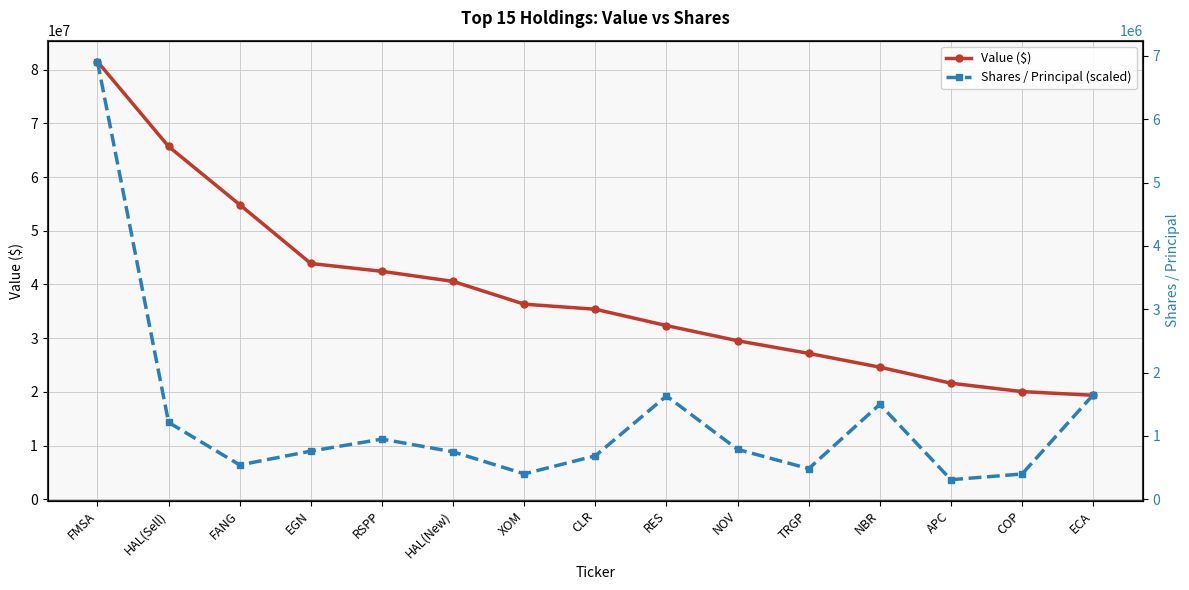

Reading left to right, list all the values displayed in this chart.

Value ($): FMSA=81491000.0	HAL(Sell)=65689000.0	FANG=54854000.0	EGN=43903000.0	RSPP=42444000.0	HAL(New)=40568000.0	XOM=36330000.0	CLR=35387000.0	RES=32344000.0	NOV=29525000.0	TRGP=27167000.0	NBR=24600000.0	APC=21616000.0	COP=20056000.0	ECA=19371000.0
Shares / Principal (scaled): FMSA=81491000.0	HAL(Sell)=14318269.6	FANG=6399413.4	EGN=8975401.7	RSPP=11214881.0	HAL(New)=8842469.9	XOM=4745458.8	CLR=8094962.9	RES=19249349.6	NOV=9297468.0	TRGP=5712424.2	NBR=17684939.8	APC=3654887.6	COP=4715983.9	ECA=19453433.8